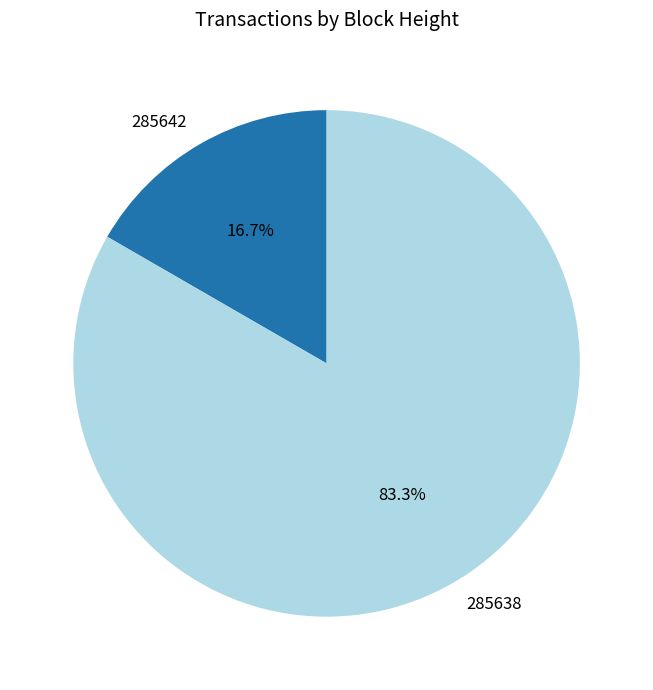

To the nearest percent, what percentage of the pie is 285642?

17%